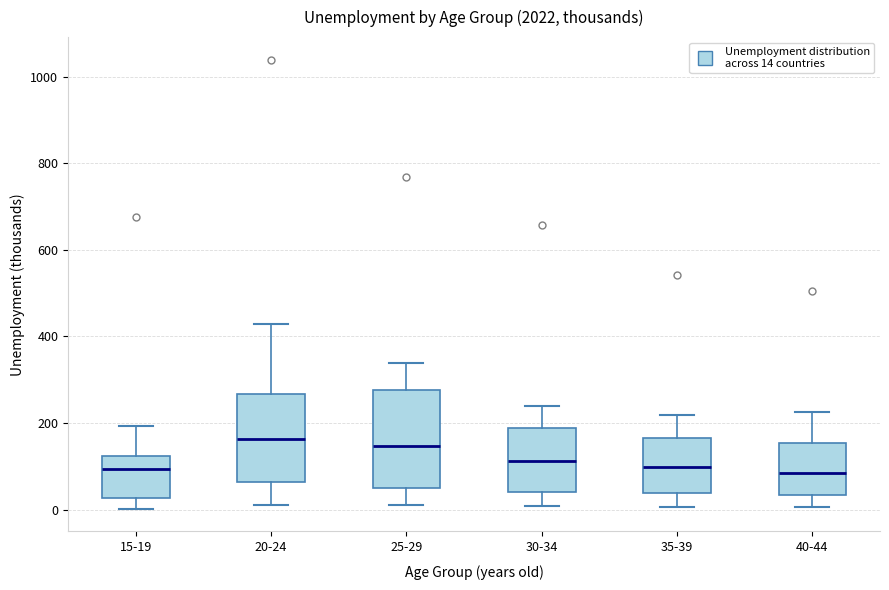

Where does the median line of the box for 35-39 sit on the y-axis? The values are not printed on the chart, so give them approximately, as read against the axis.

100